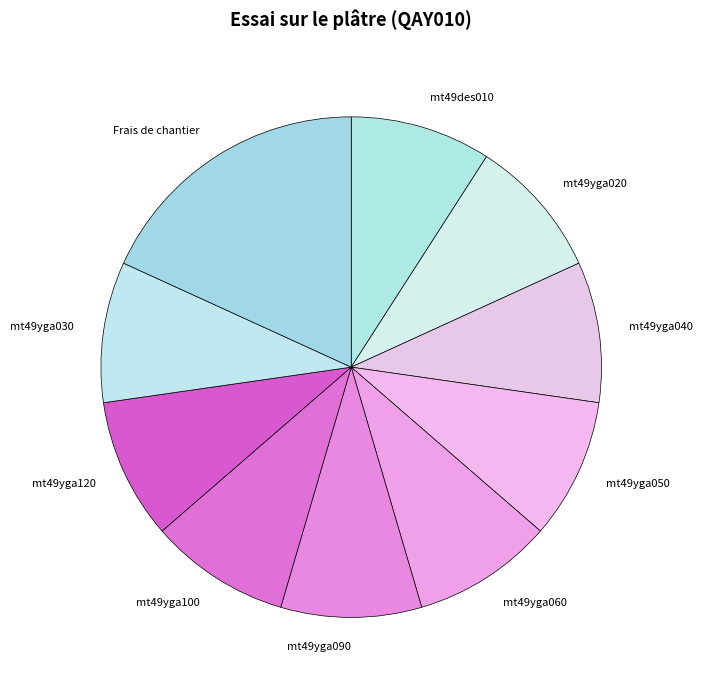

Is it true that mt49yga120 is 16% of the pie?

False